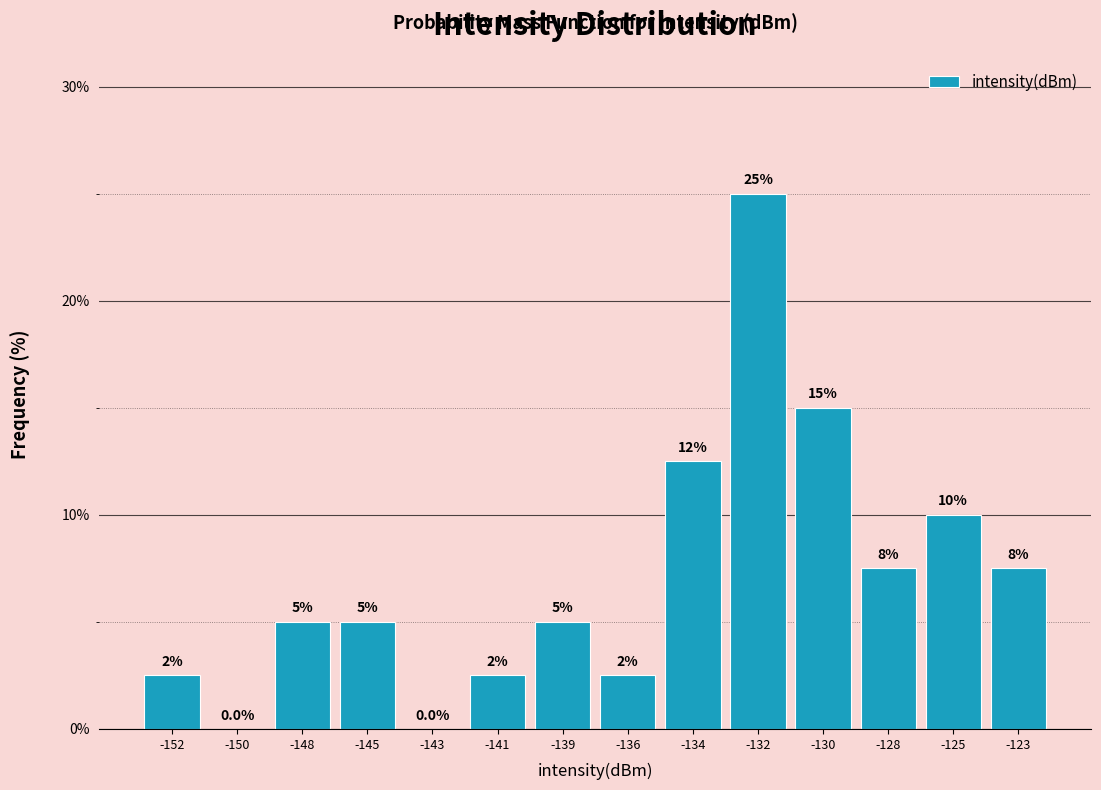

Reading left to right, list all the values displayed in this chart.

-152=2.5	-150=0.0	-148=5.0	-145=5.0	-143=0.0	-141=2.5	-139=5.0	-136=2.5	-134=12.5	-132=25.0	-130=15.0	-128=7.5	-125=10.0	-123=7.5